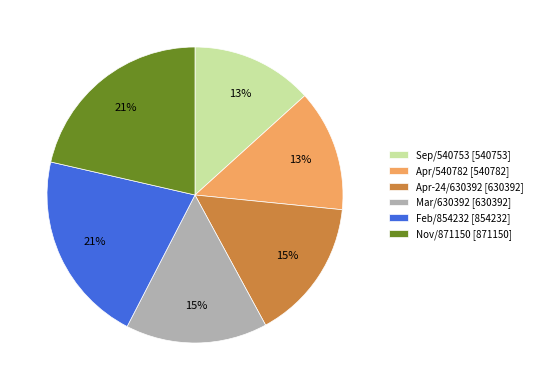

What is the ratio of the value at Feb/854232 [854232] to the value at Nov/871150 [871150]?

1.0